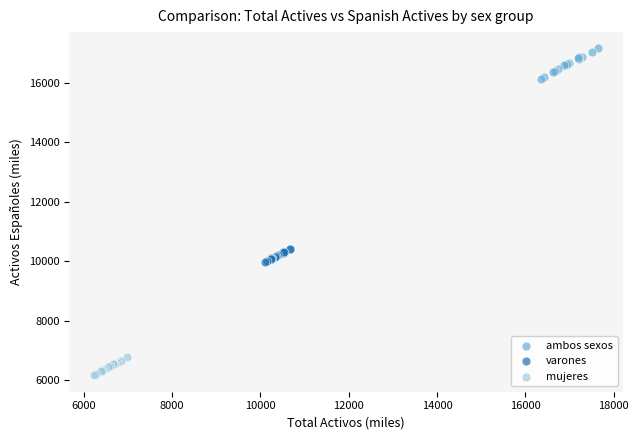

Which series has the largest Y range (max minus min)?

ambos sexos